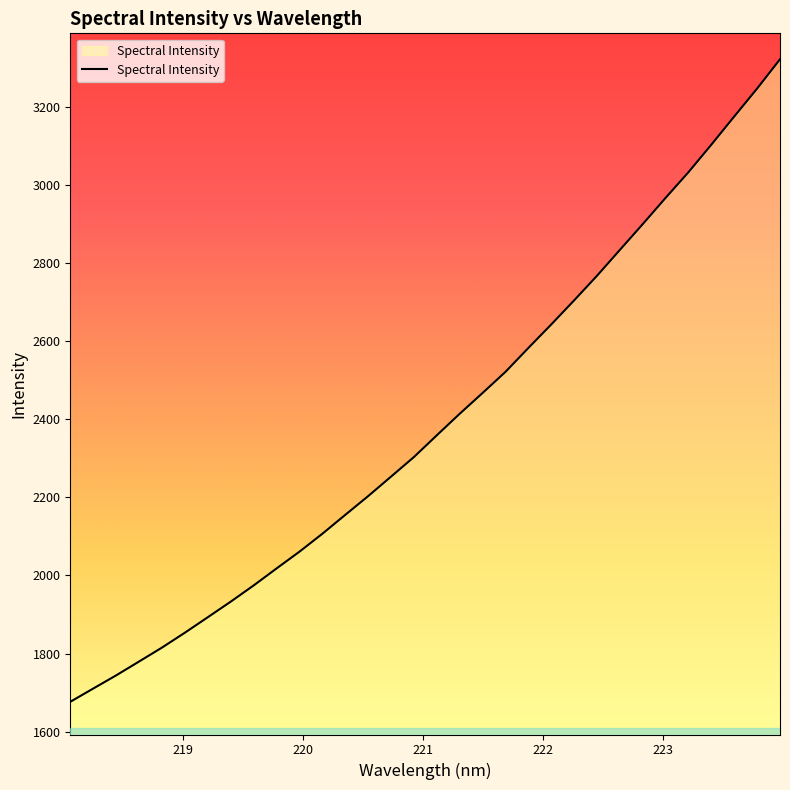

What is the difference between the maximum and minimum values?

1646.5